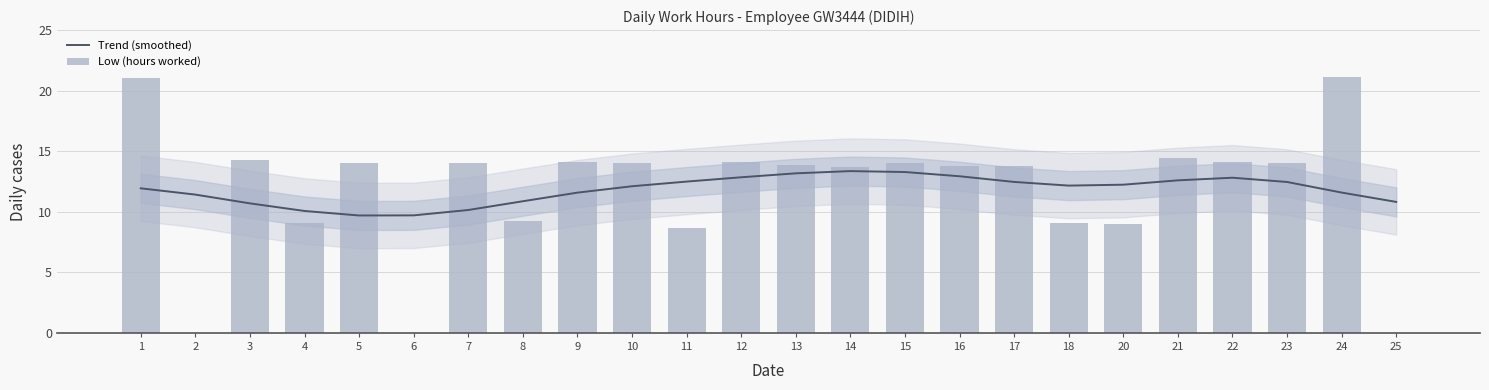

The value of Low (hours worked) at 20 is 9.0. True or false?

True